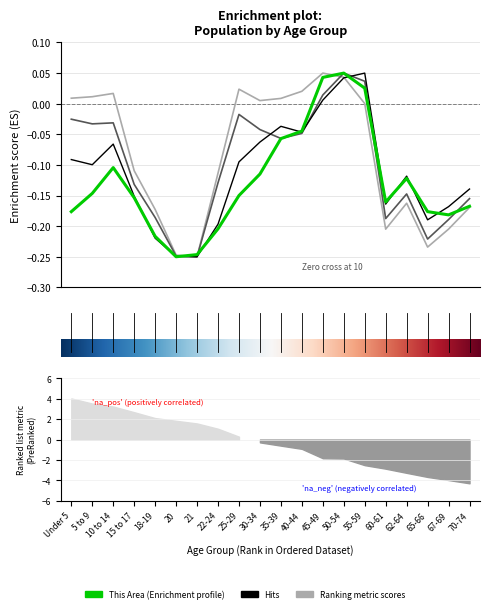

How many lines are shown in the chart?

4